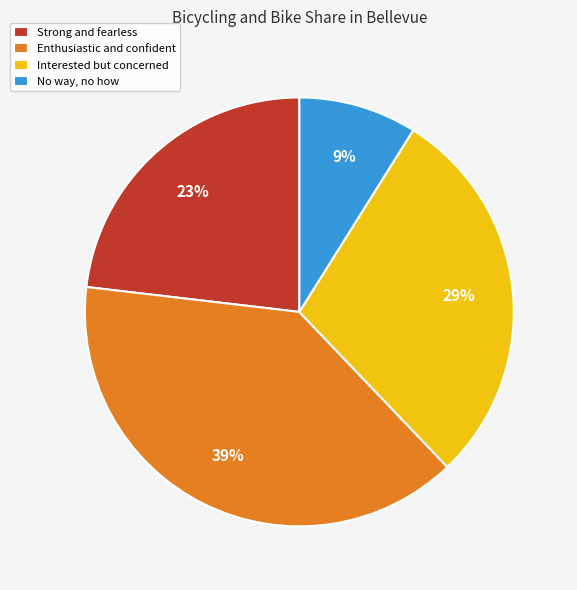

Is it true that No way, no how is 1% of the pie?

False